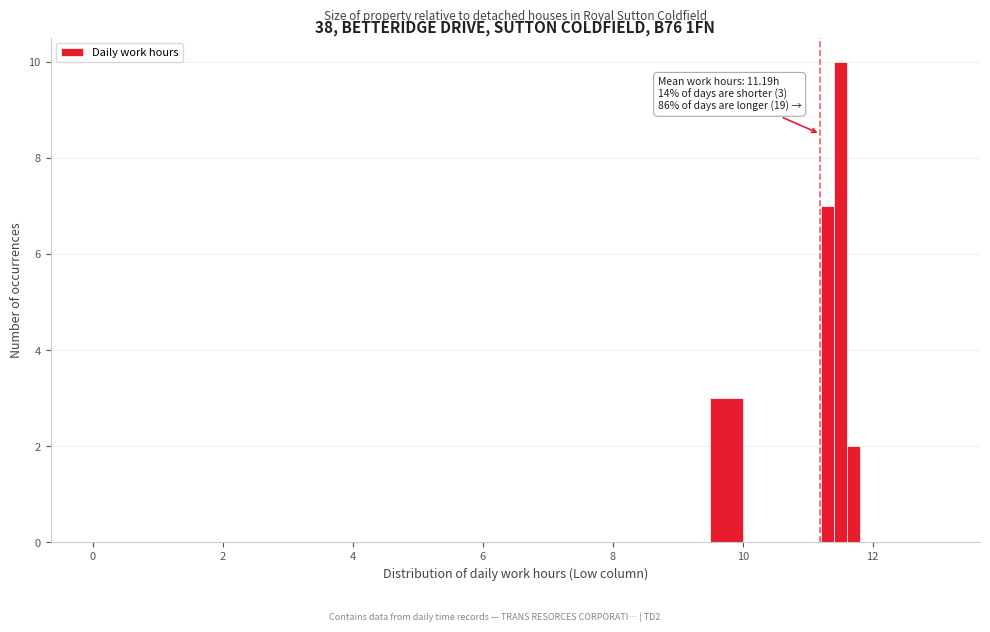

Read against the x-axis, roughly where is the centre of the tallest bar?

11.6